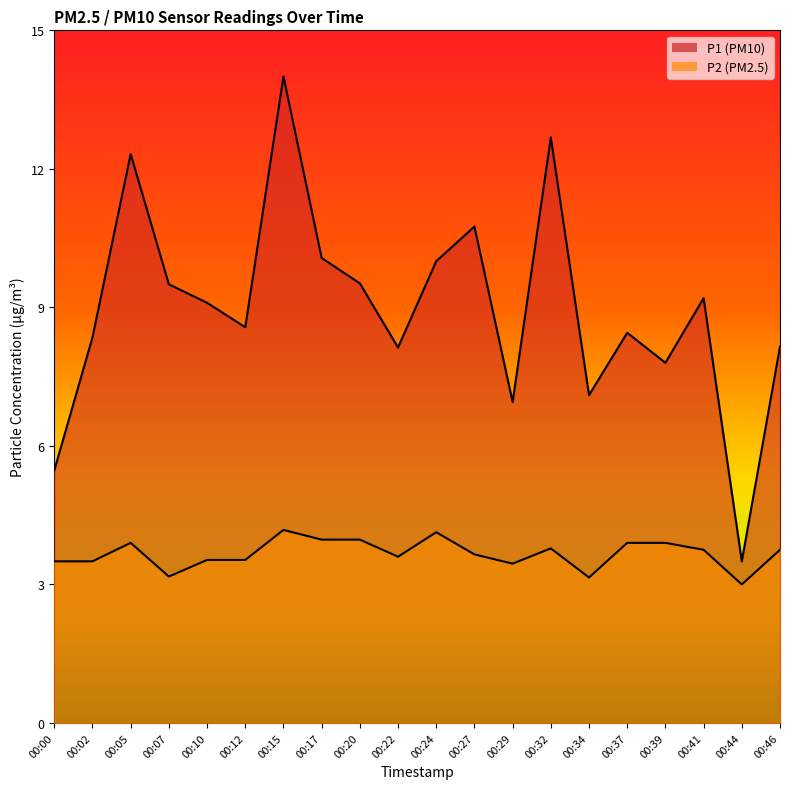

How many lines are shown in the chart?

2